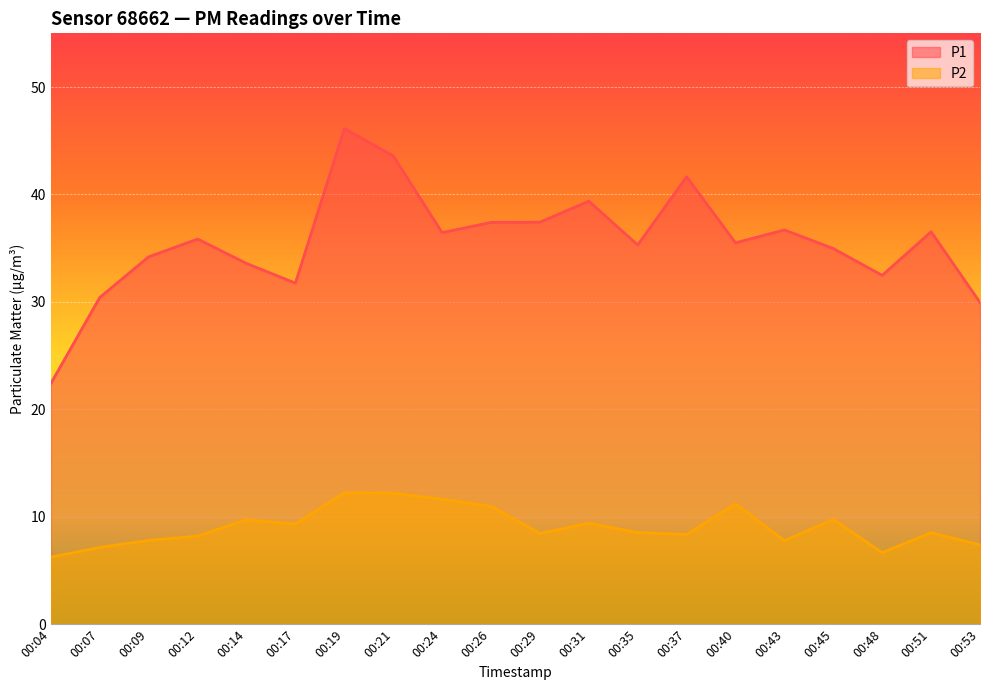

Reading right to left, what are all the values shown in this chart?

P1: 00:53=29.9	00:51=36.5	00:48=32.5	00:45=35.0	00:43=36.7	00:40=35.5	00:37=41.6	00:35=35.3	00:31=39.4	00:29=37.4	00:26=37.4	00:24=36.5	00:21=43.6	00:19=46.1	00:17=31.8	00:14=33.6	00:12=35.9	00:09=34.2	00:07=30.4	00:04=22.4
P2: 00:53=7.4	00:51=8.5	00:48=6.7	00:45=9.8	00:43=7.8	00:40=11.2	00:37=8.3	00:35=8.5	00:31=9.4	00:29=8.4	00:26=11.0	00:24=11.6	00:21=12.2	00:19=12.2	00:17=9.3	00:14=9.7	00:12=8.2	00:09=7.8	00:07=7.2	00:04=6.2